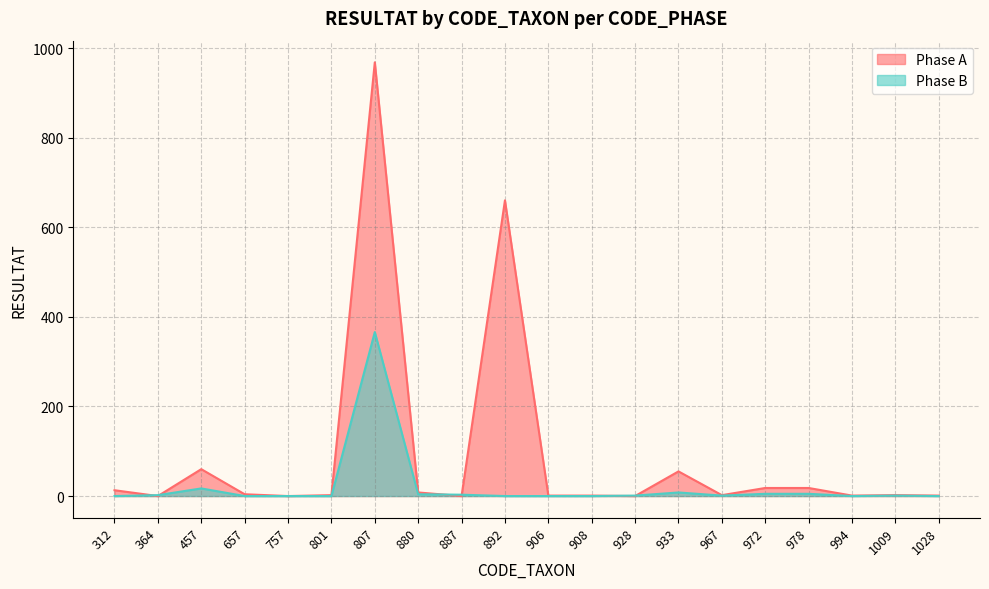

How many values in the Phase A series are below 2?

8